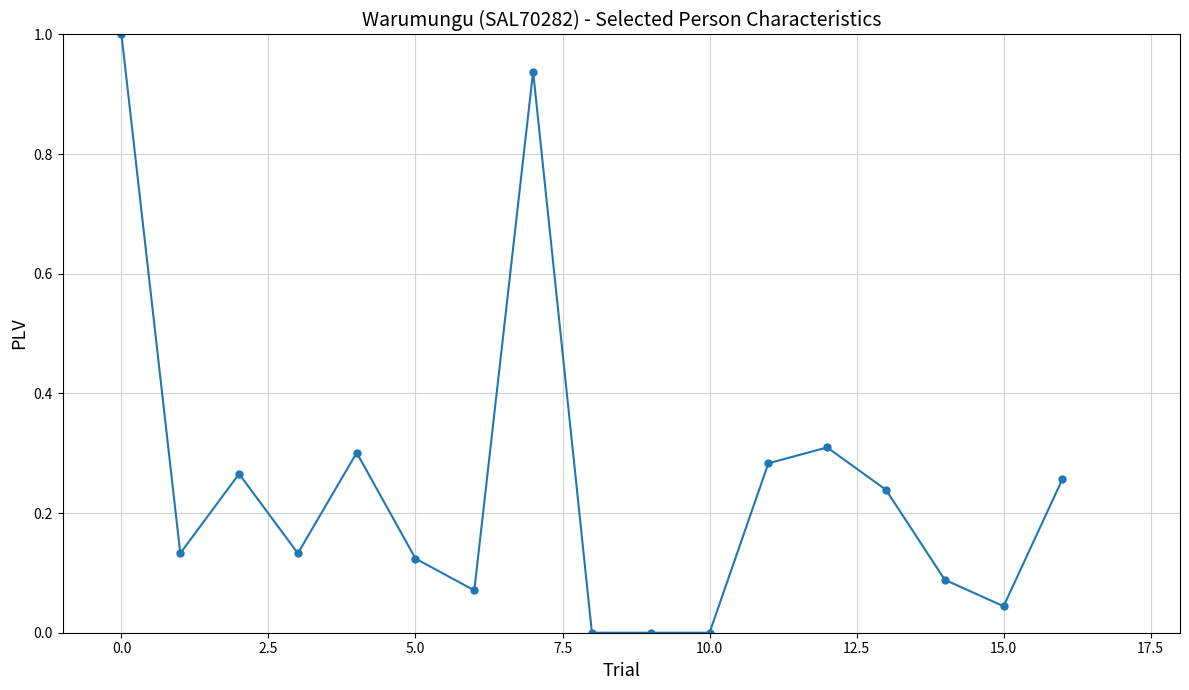

What is the greatest value displayed?

1.0